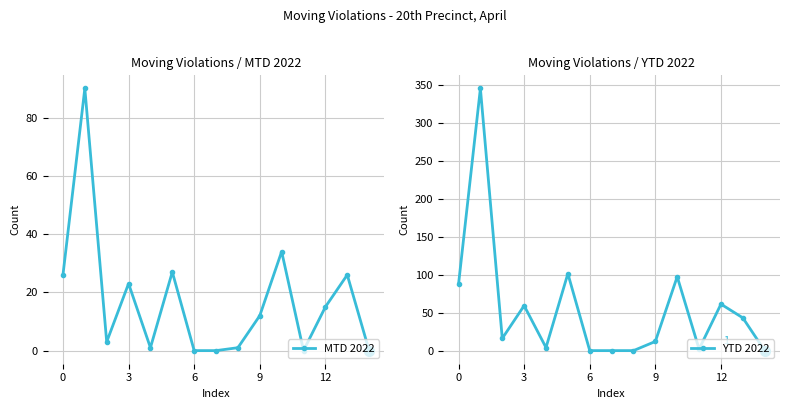

True or false: MTD 2022 has more than 1 points higher than both neighbors.

True